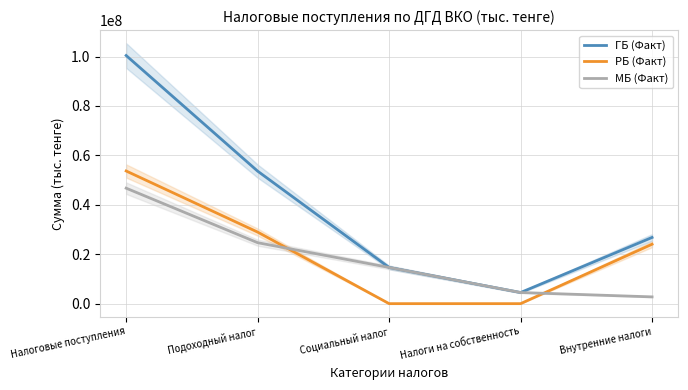

True or false: МБ (Факт) has a value of 3866464 at Внутренние налоги.

False